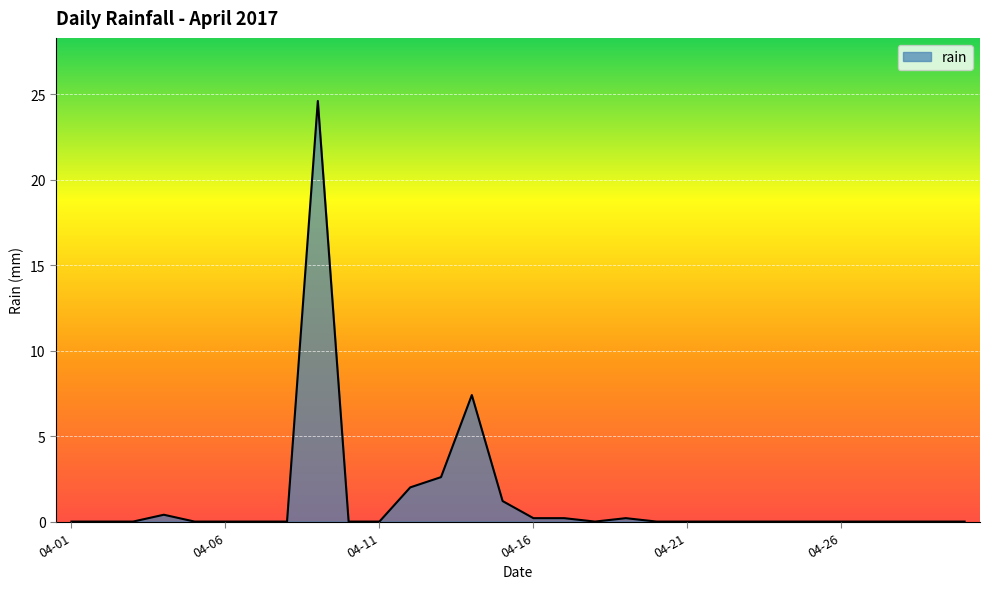

How many series are shown in this chart?

1